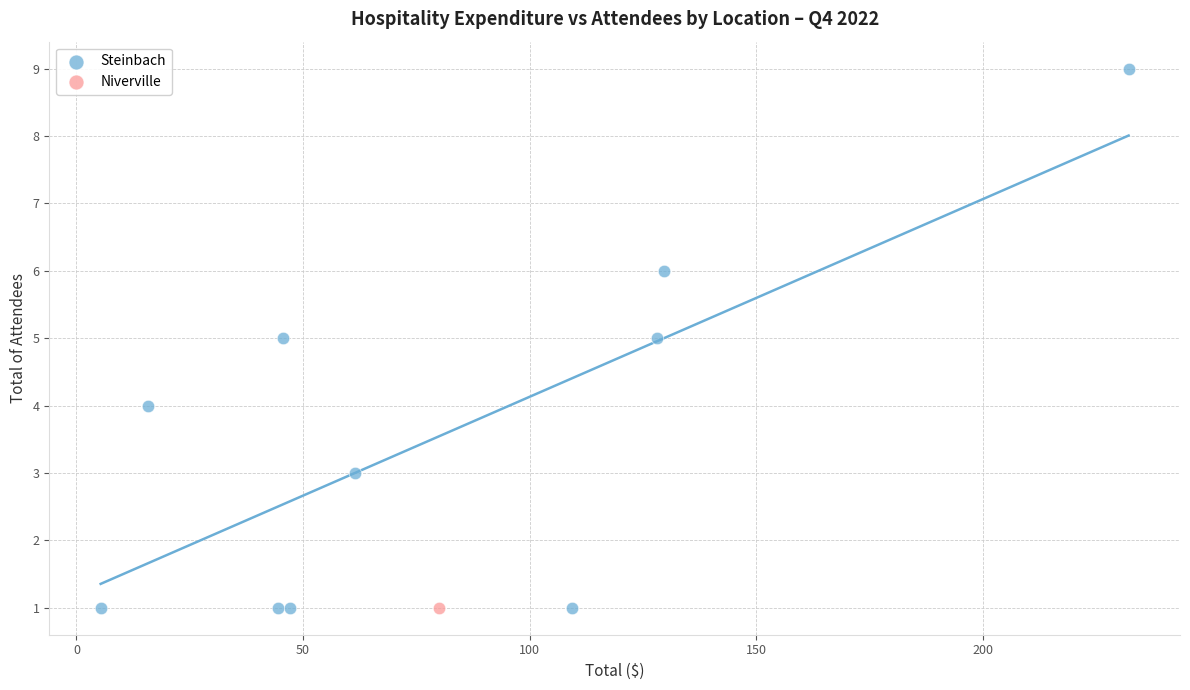

What are all the series names shown in the legend?

Steinbach, Niverville